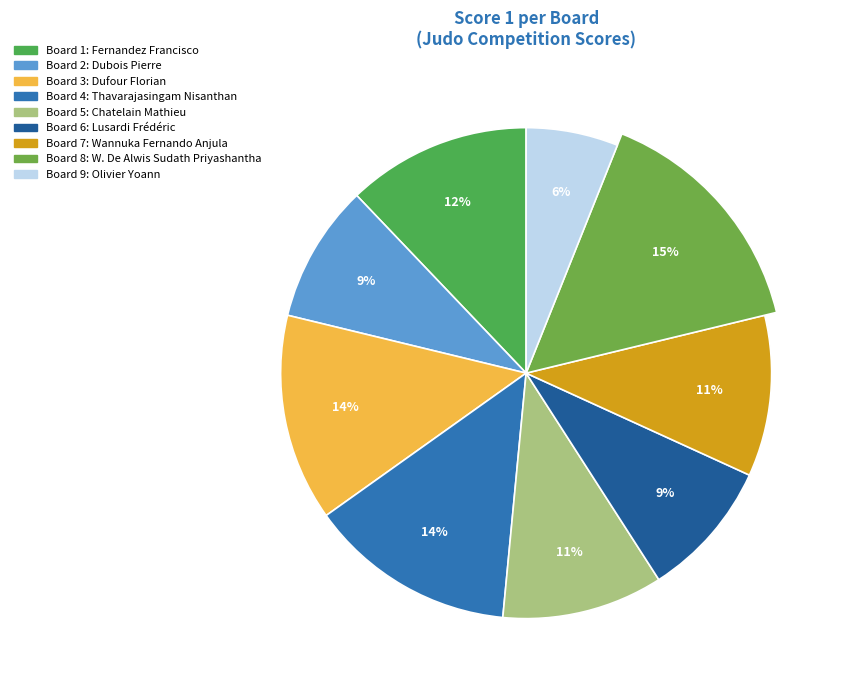

The 8 slice represents 15% of the pie. True or false?

True